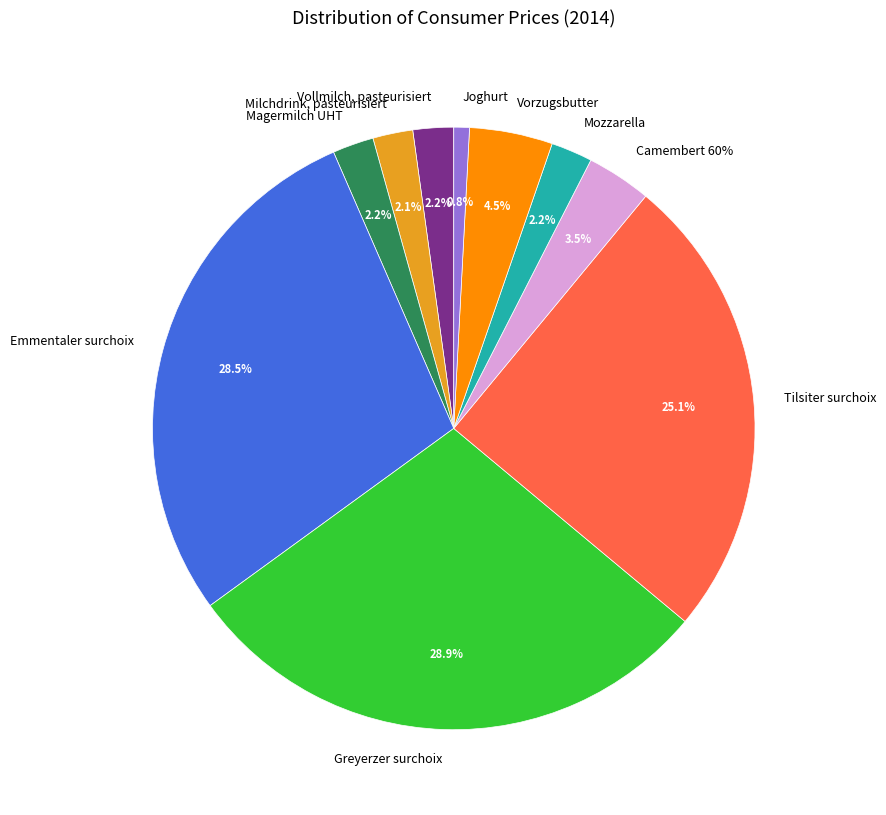

Is it true that Tilsiter surchoix is 34% of the pie?

False